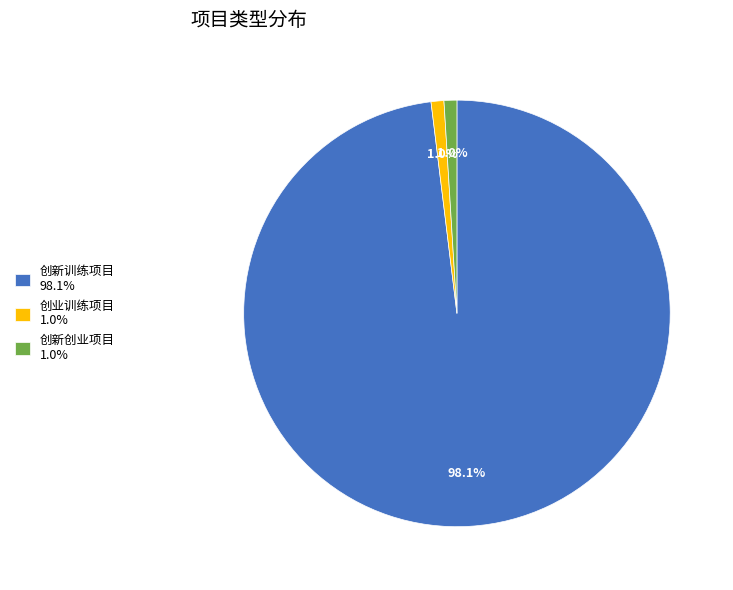

Which slice represents more than half of the pie?

创新训练项目